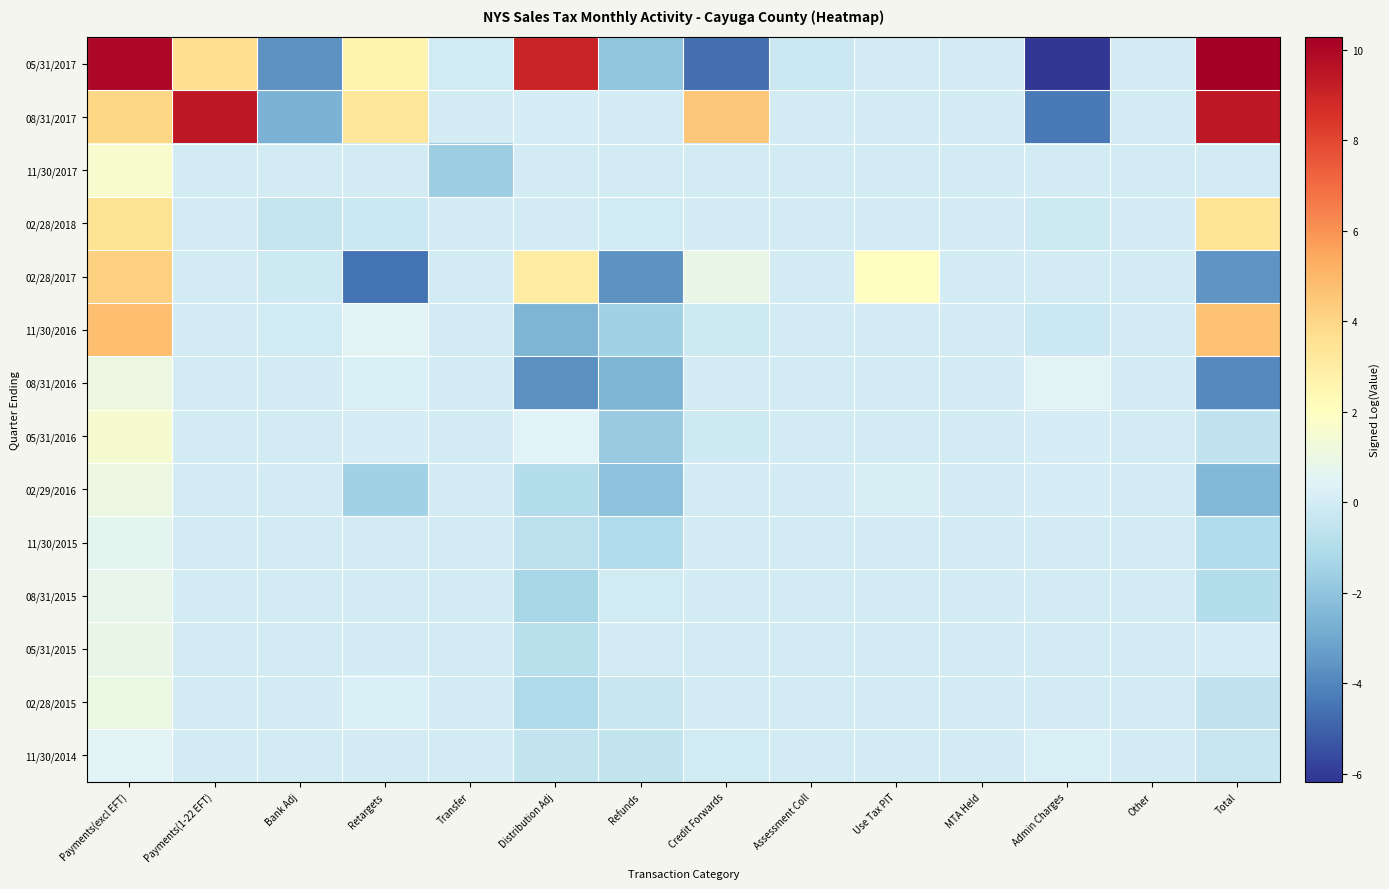

What is the spread (max minus min) of values at Payments(1-22 EFT)?

9.4